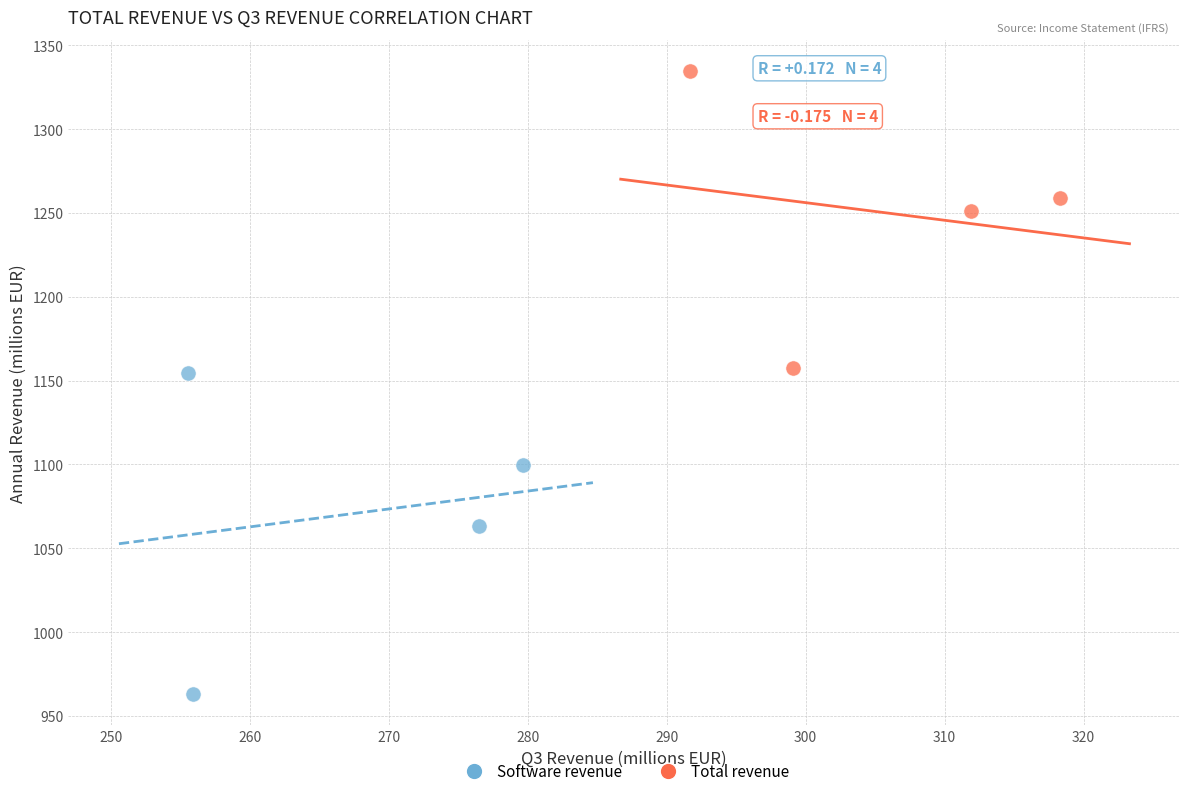

Which series has the largest Y range (max minus min)?

Software revenue